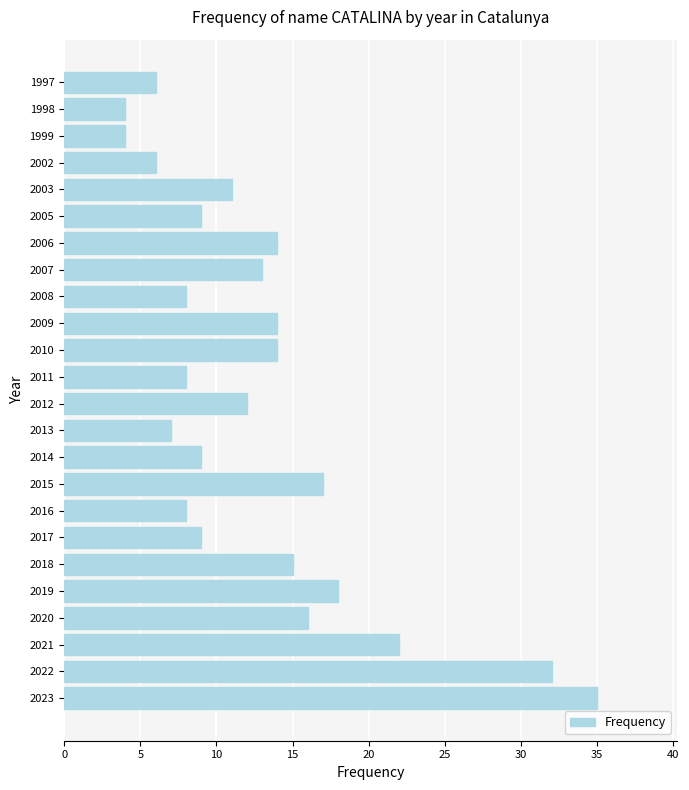

What is the difference between the second highest and minimum values?

28